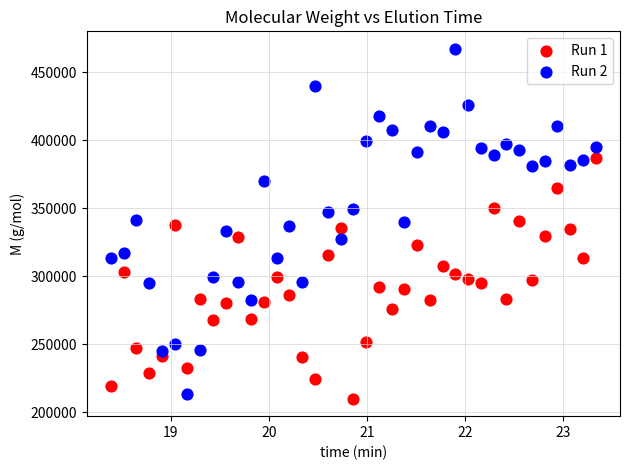

Across all data points, what is the range of X values (max minus min)?

4.9